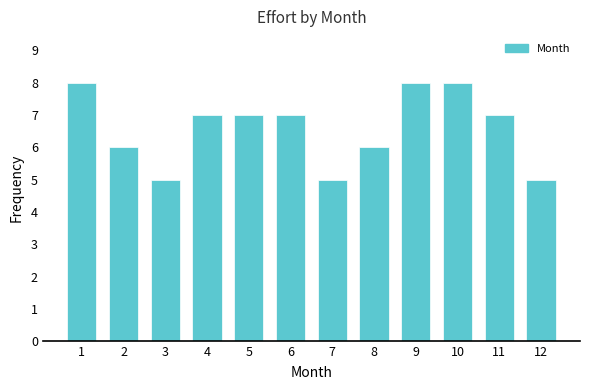

Reading left to right, transcribe all the data shown in this chart.

8	6	5	7	7	7	5	6	8	8	7	5